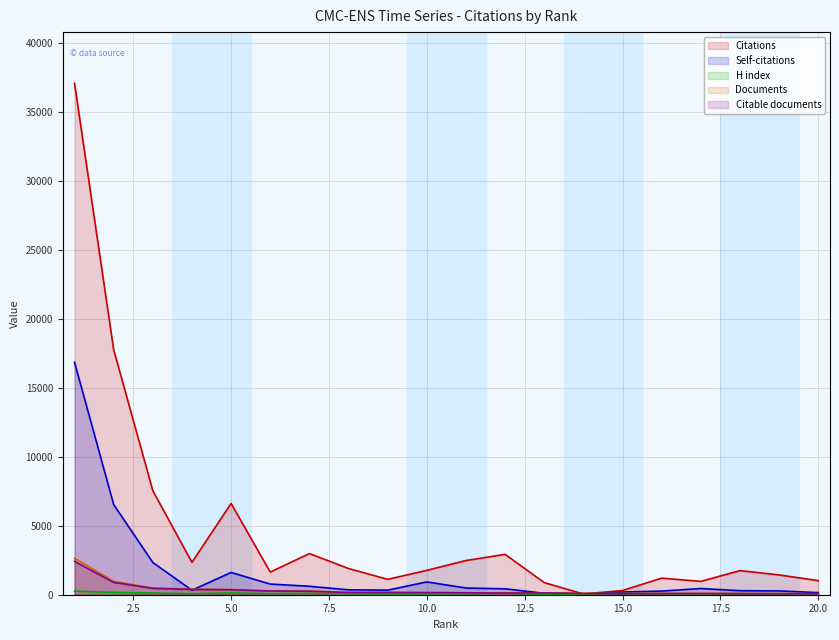

The Self-citations series shows 331 at 9. True or false?

True